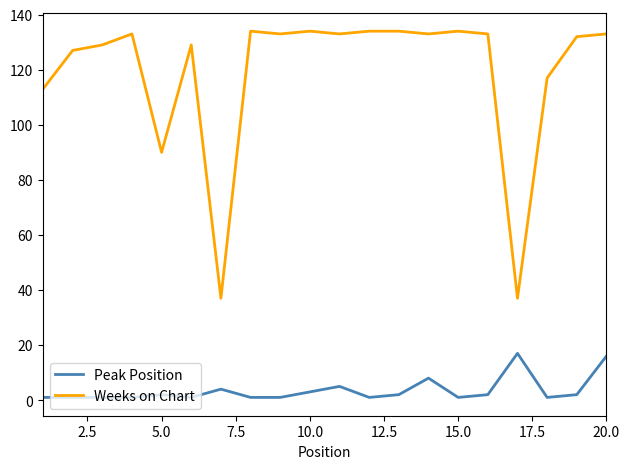

Which series has the largest range (max minus min)?

Weeks on Chart